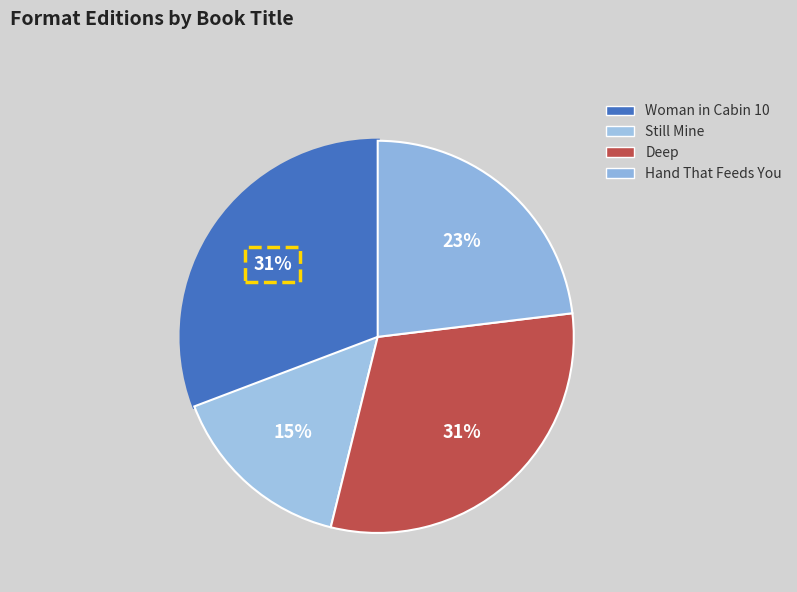

What is the smallest slice in the pie chart?

Still Mine